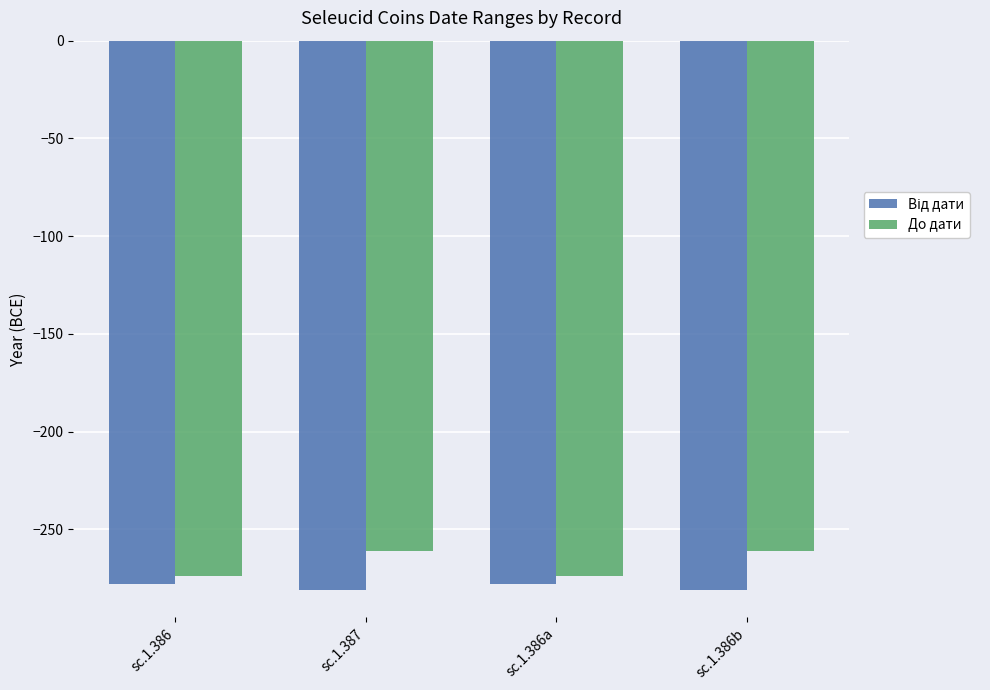

What is the spread (max minus min) of values at sc.1.386?

4